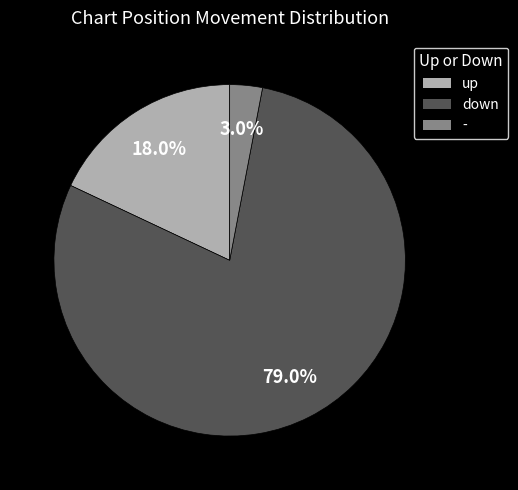

Which slice is the largest?

down